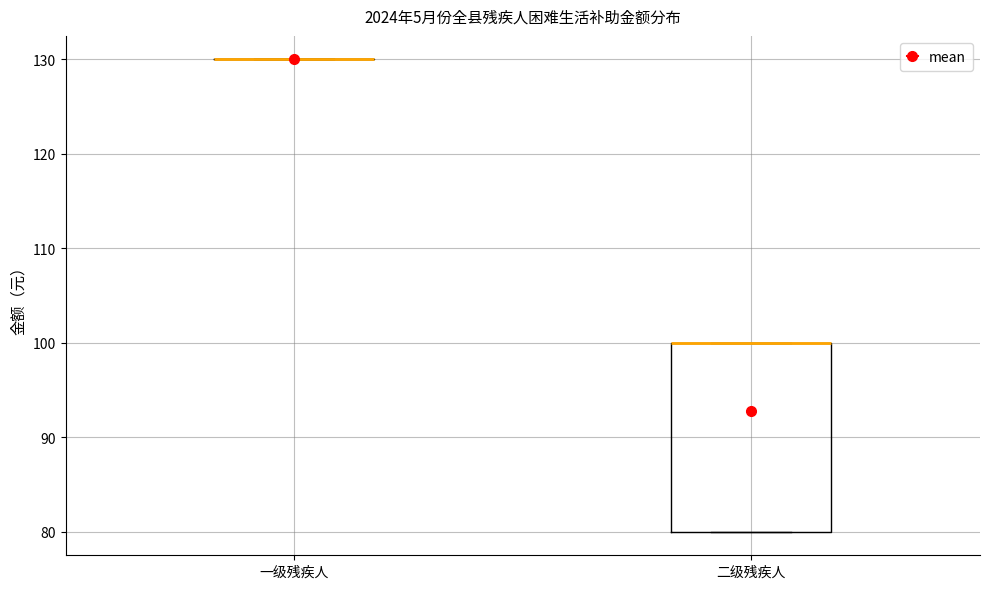

Which box is the tallest, from its lower edge to its upper edge?

二级残疾人